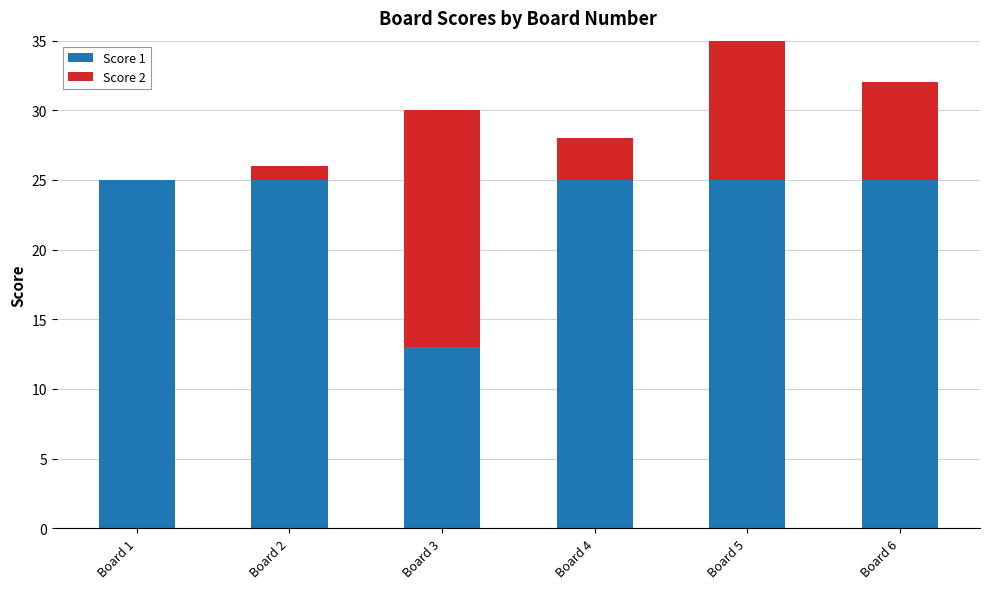

What is the average value of the Score 1 series?

23